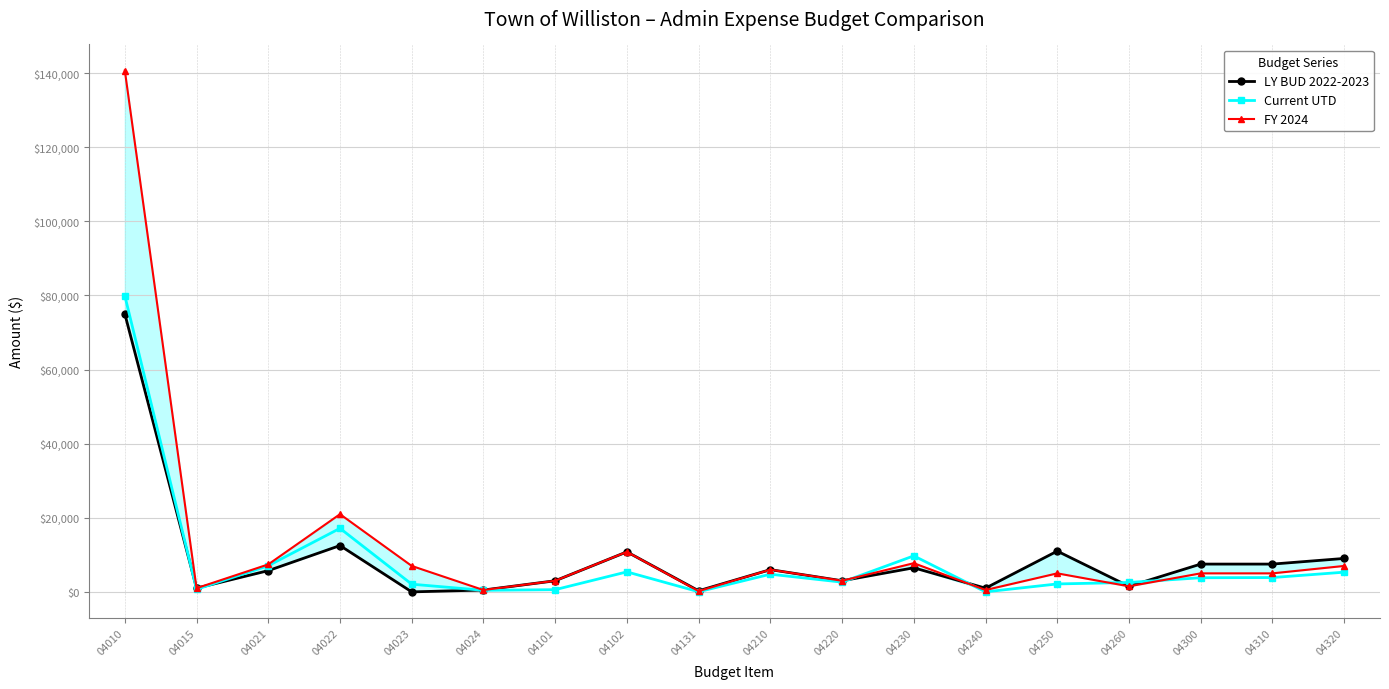

What are all the series names shown in the legend?

LY BUD 2022-2023, Current UTD, FY 2024